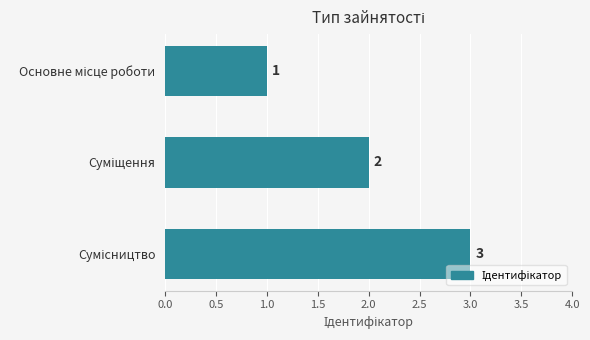

What is the greatest value displayed?

3